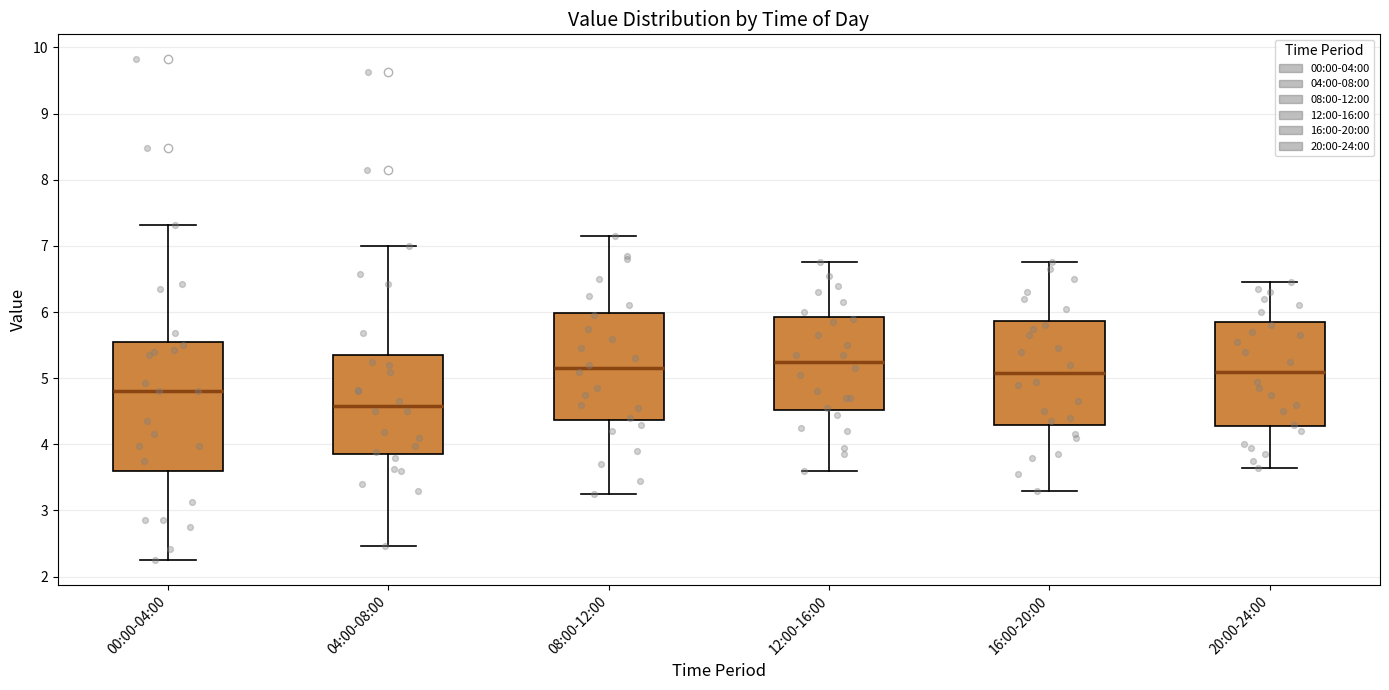

Comparing the boxes themselves (not the whiskers), which one is the tallest?

00:00-04:00